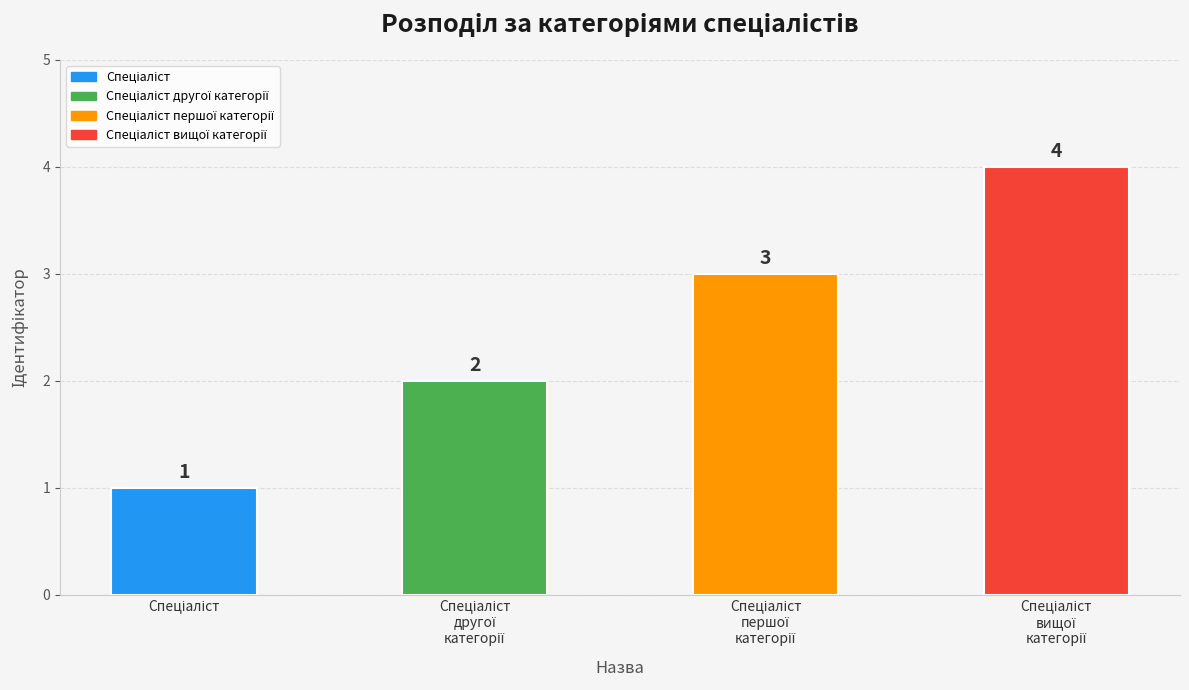

What is the greatest value displayed?

4